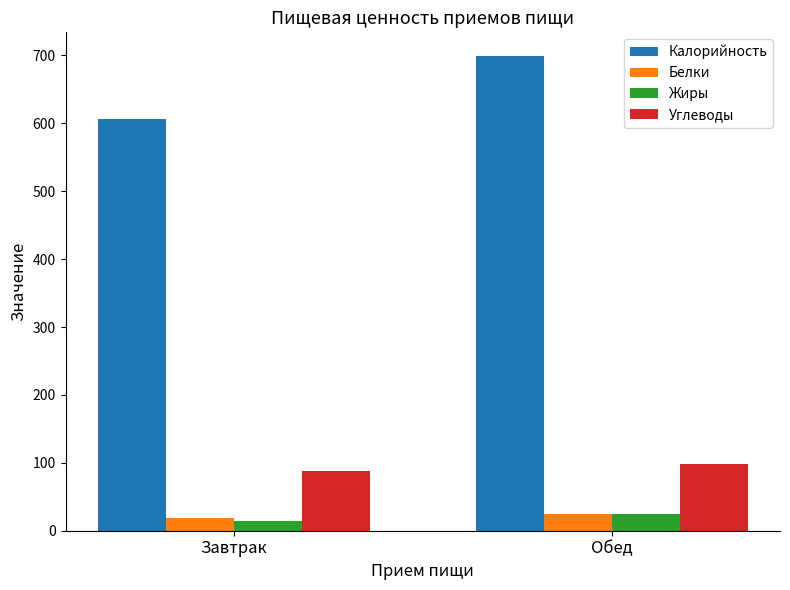

At how many categories does at least one series exceed 183?

2